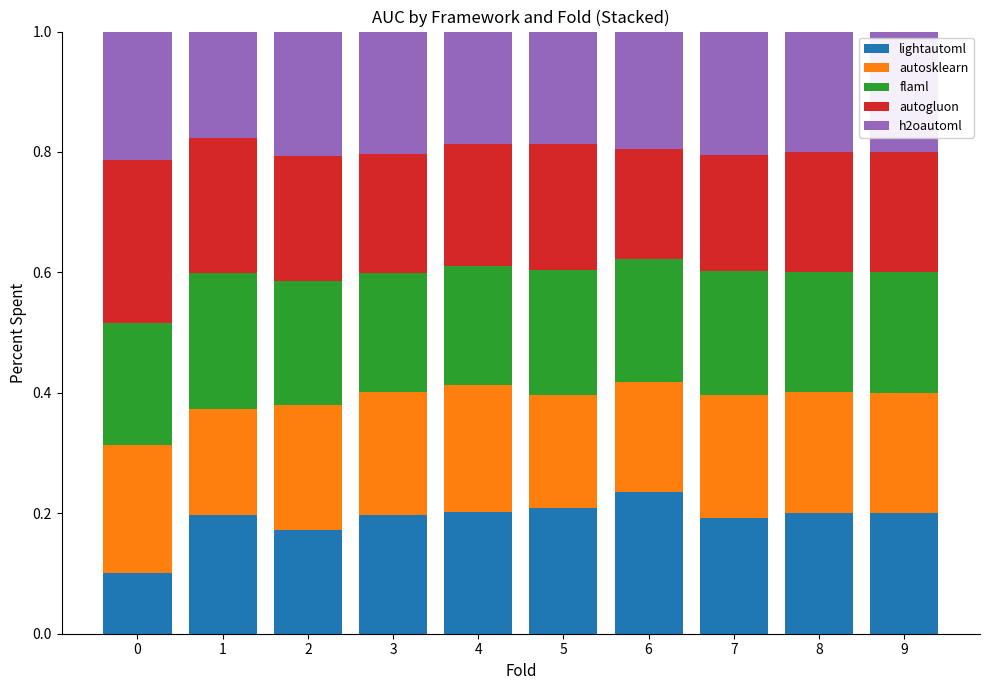

At which label does lightautoml reach its peak?

6